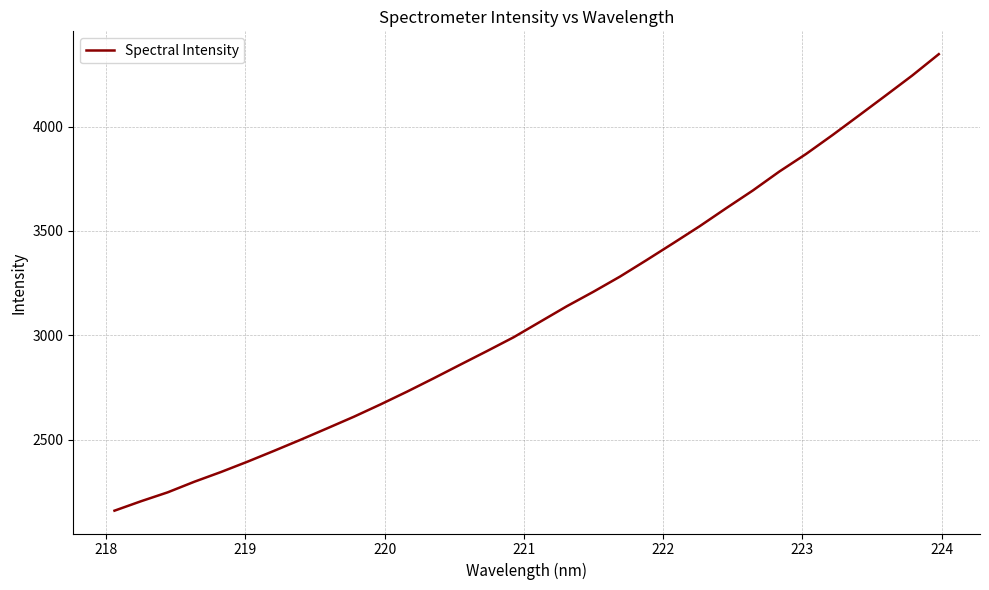

What is the maximum value shown in the chart?

4346.6